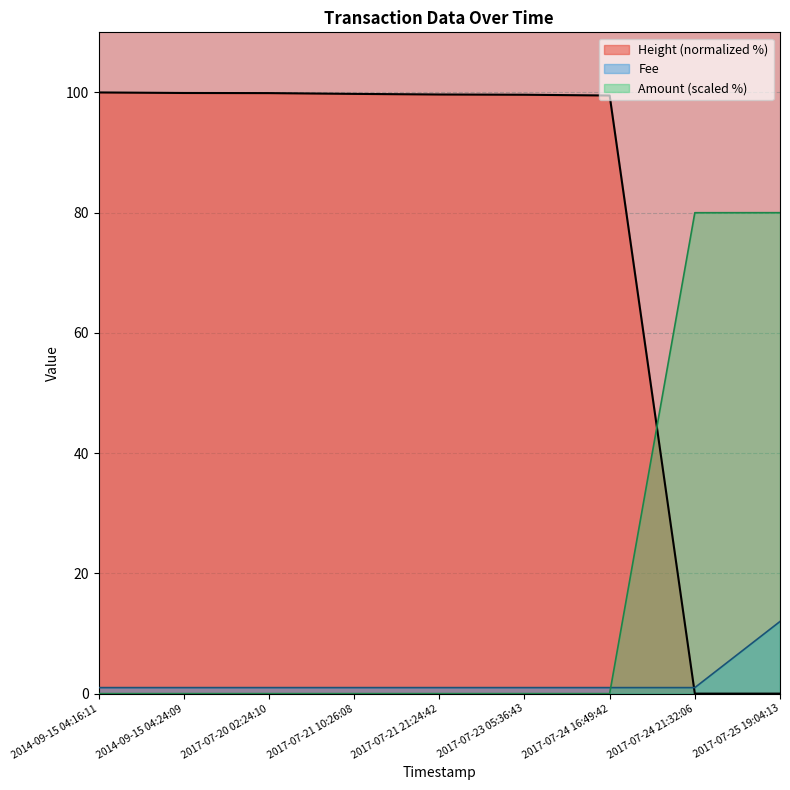

Which series has the largest total across all categories?

Height (normalized %)